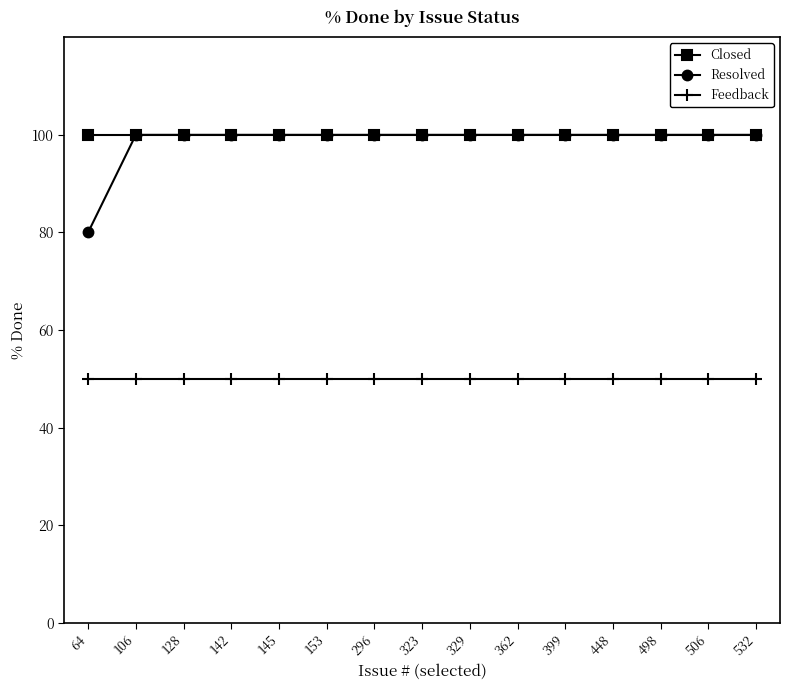

What are all the series names shown in the legend?

Closed, Resolved, Feedback